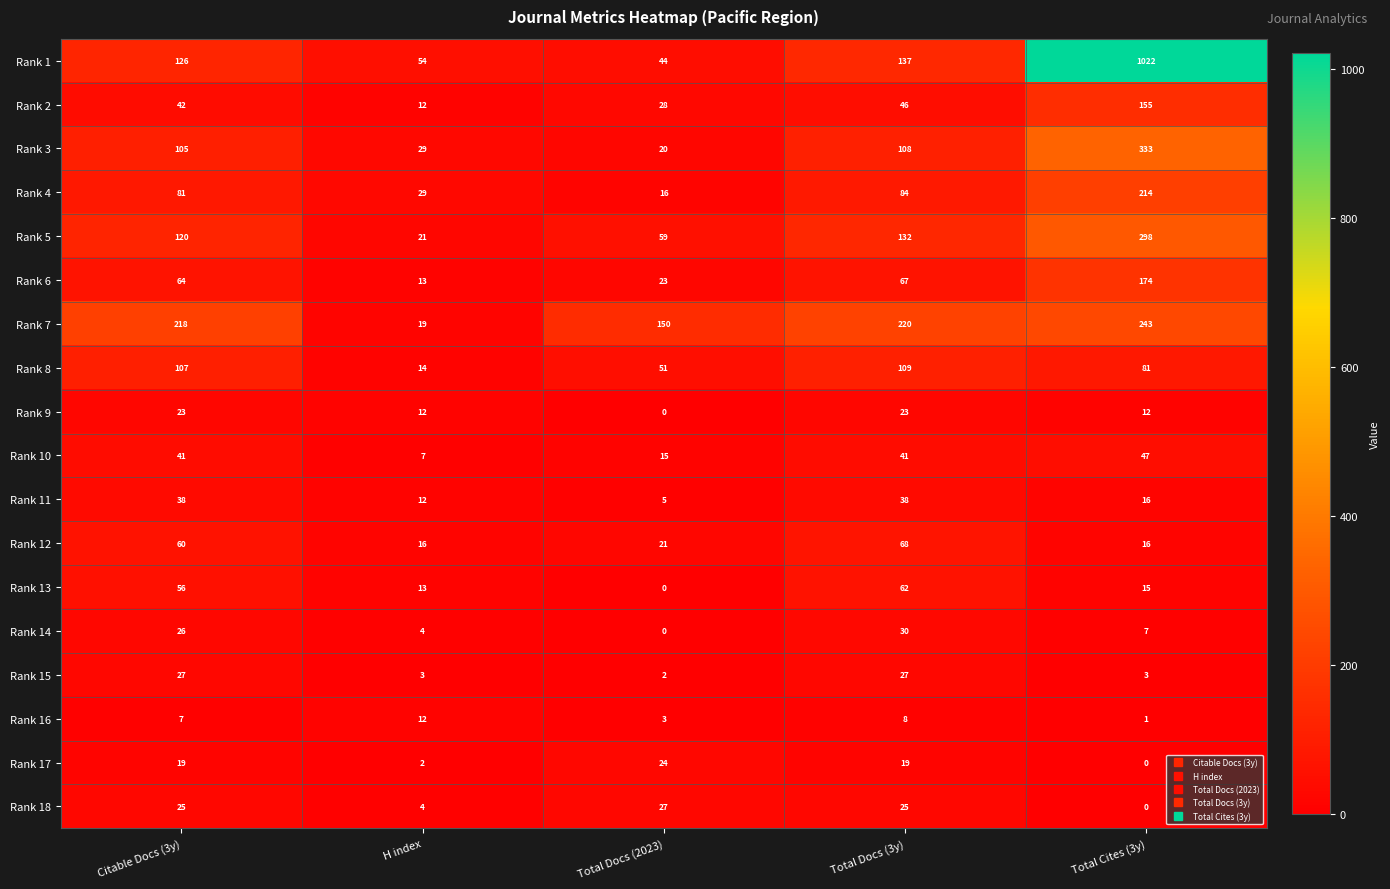

True or false: Rank 18 has a value of 37 at Citable Docs (3y).

False